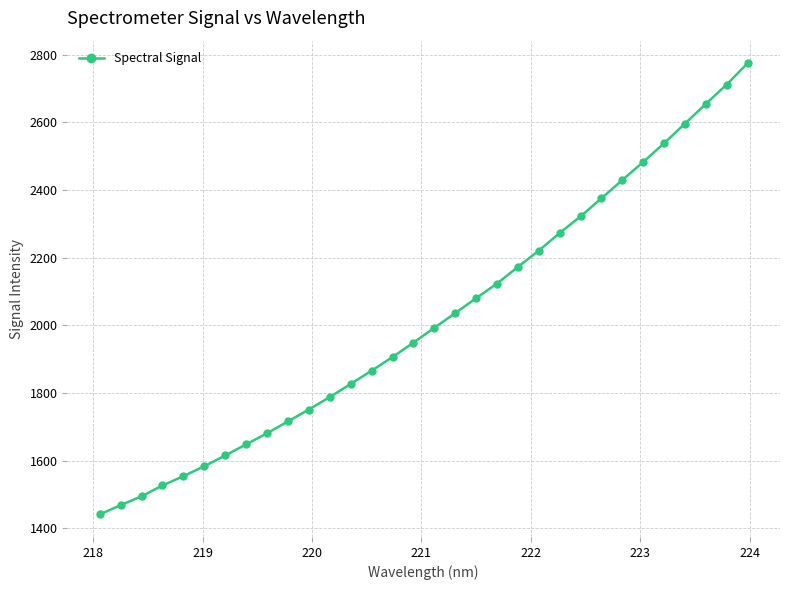

What is the smallest value displayed?

1441.2